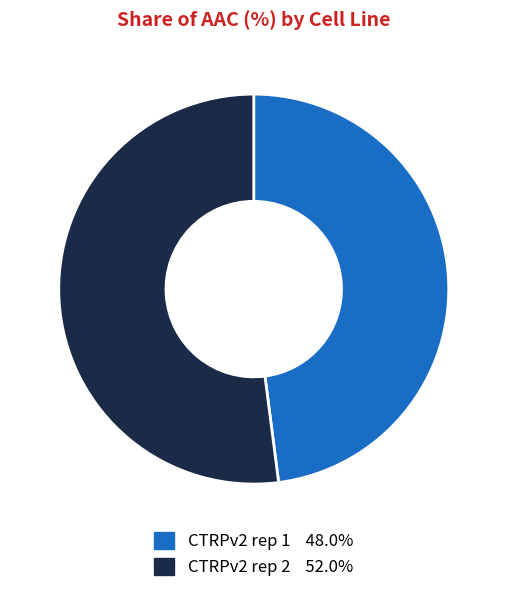

What is the smallest slice in the pie chart?

CTRPv2 rep 1